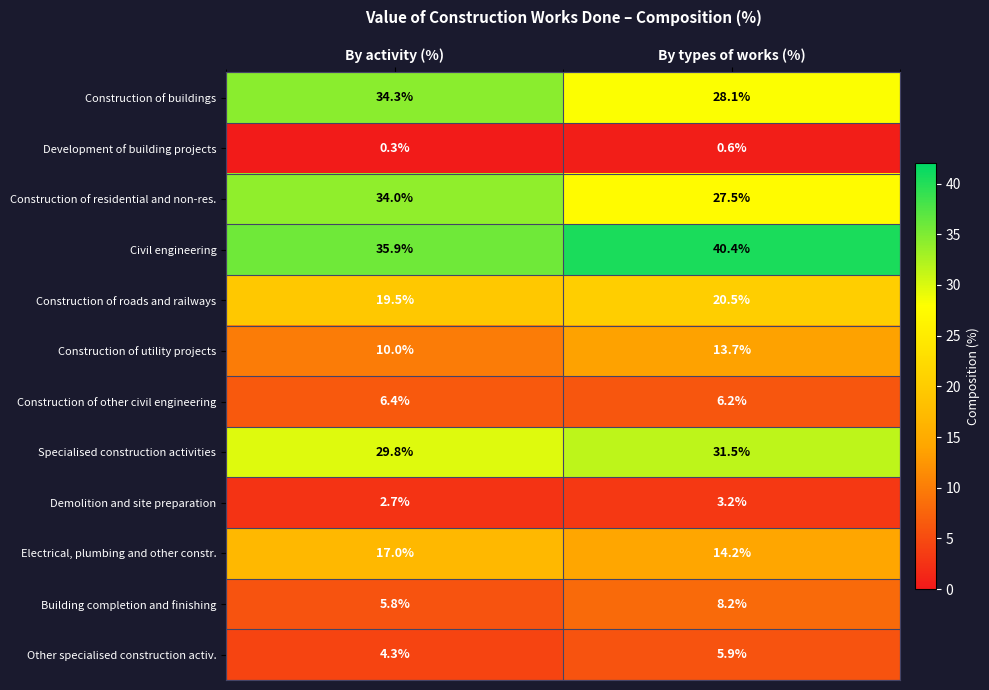

At By types of works (%), list the series in order from largest to smallest.

Civil engineering, Specialised construction activities, Construction of buildings, Construction of residential and non-res., Construction of roads and railways, Electrical, plumbing and other constr., Construction of utility projects, Building completion and finishing, Construction of other civil engineering, Other specialised construction activ., Demolition and site preparation, Development of building projects